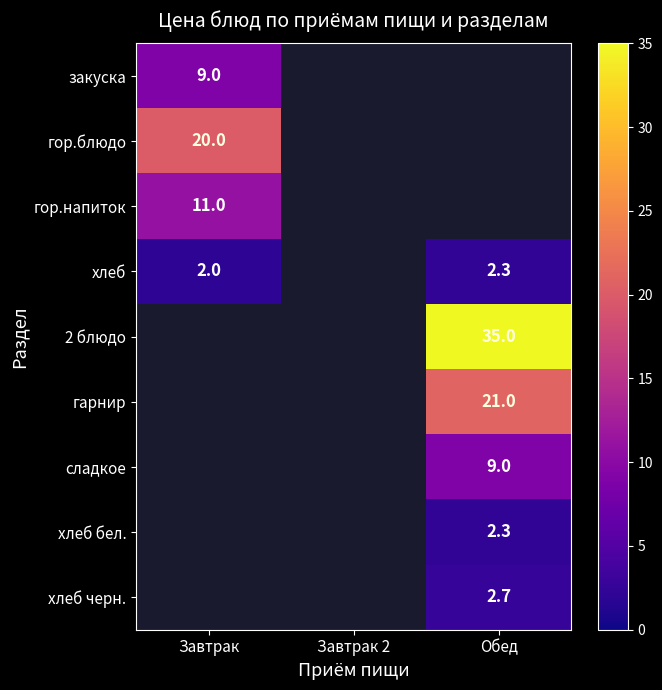

The гор.напиток series shows 18.4 at Завтрак. True or false?

False